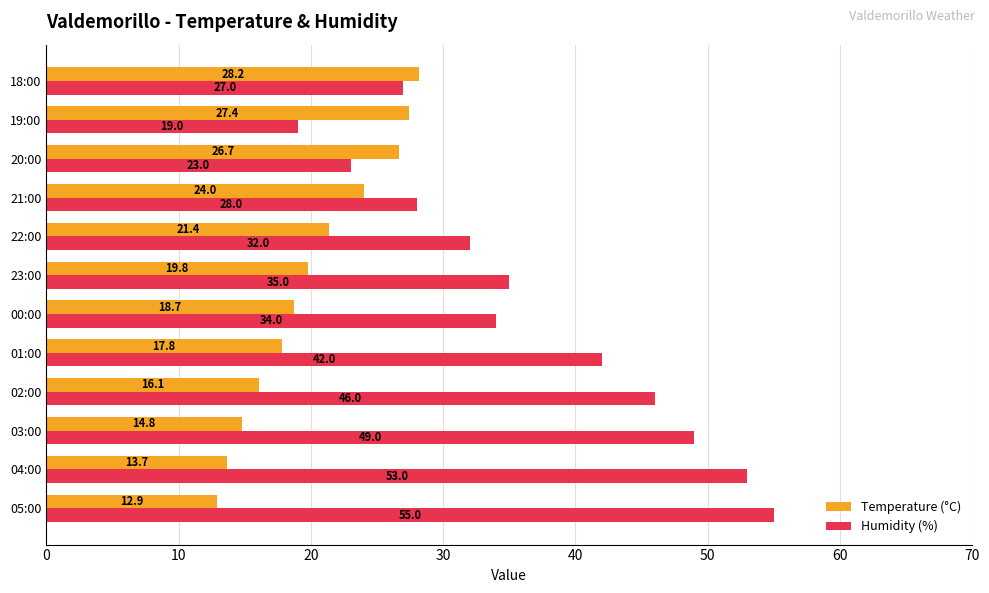

The Humidity (%) series shows 49.0 at 03:00. True or false?

True